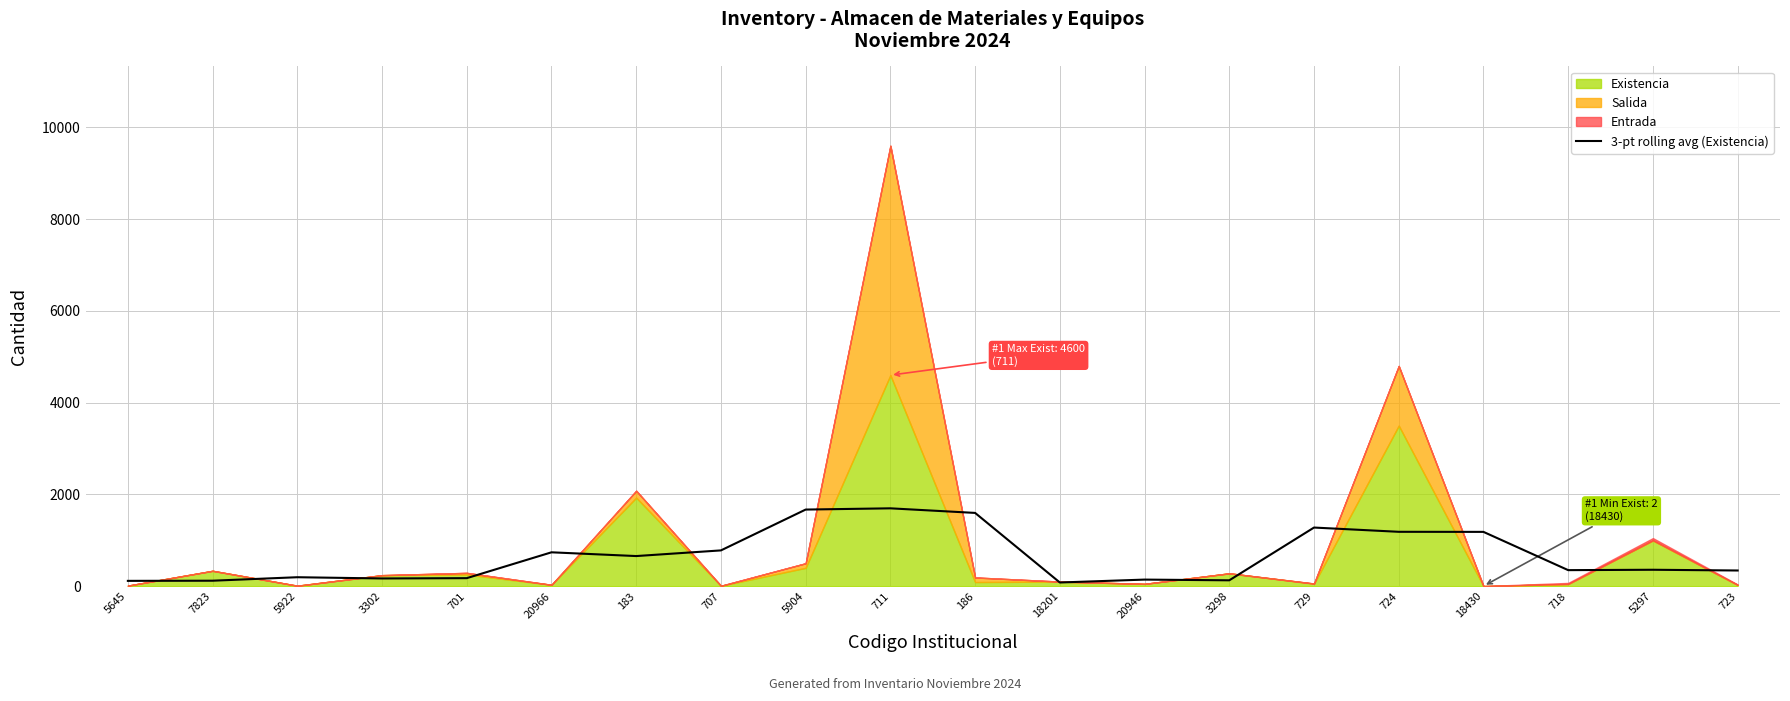

What is the average value?

647.7